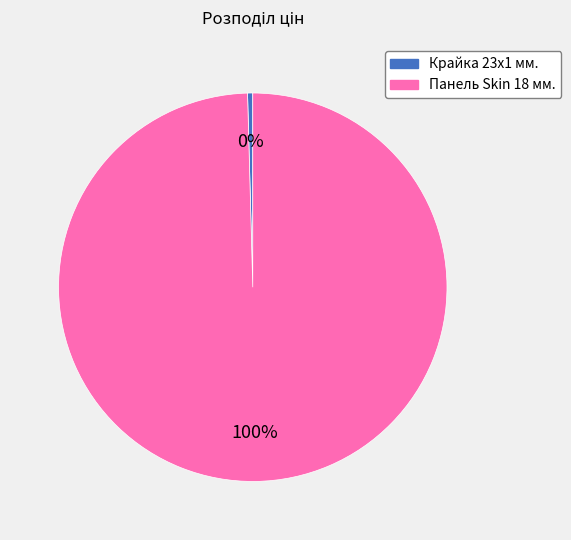

Rank the categories by value from highest to lowest.

Панель Skin 18 мм., Крайка 23x1 мм.